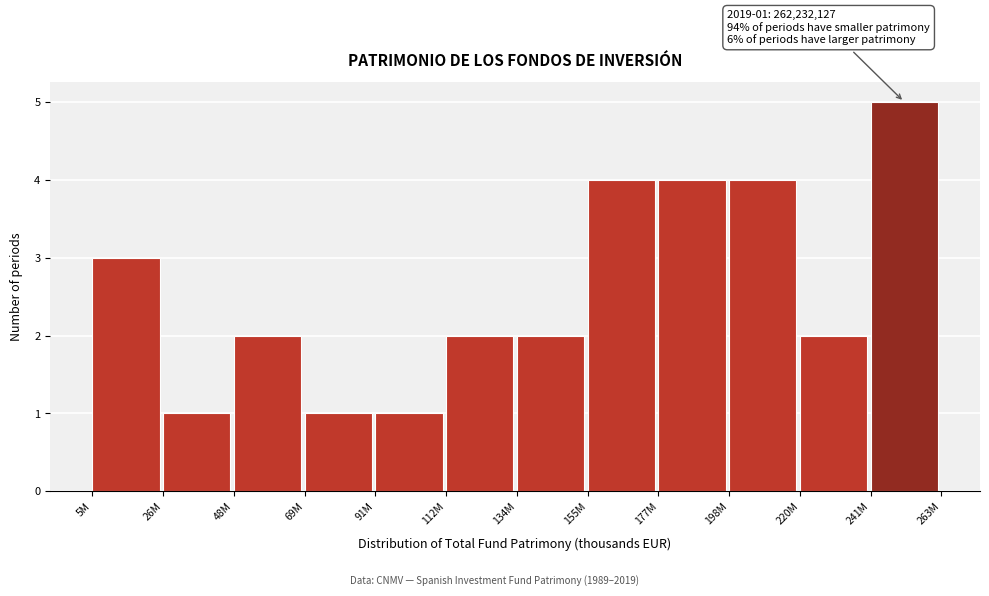

Reading left to right, list all the values displayed in this chart.

5M=3	26M=1	48M=2	69M=1	91M=1	112M=2	134M=2	155M=4	177M=4	198M=4	220M=2	241M=5